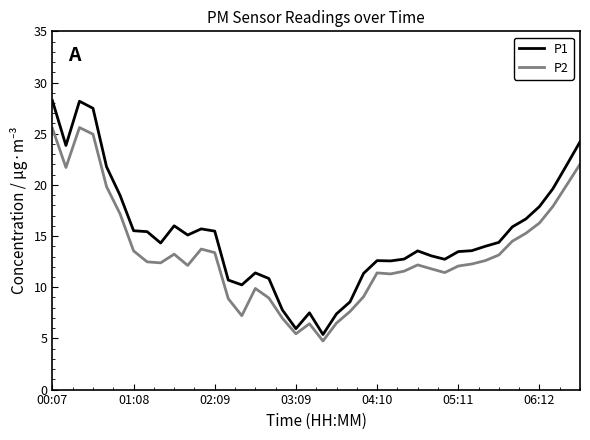

What is the maximum value shown in the chart?

28.2